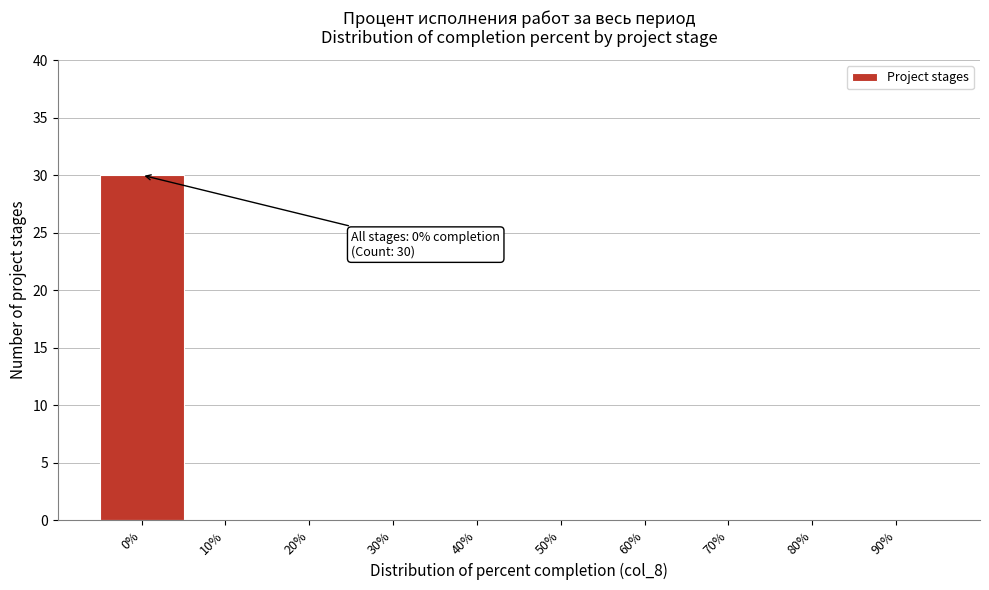

Reading right to left, what are all the values shown in this chart?

90%=0	80%=0	70%=0	60%=0	50%=0	40%=0	30%=0	20%=0	10%=0	0%=30